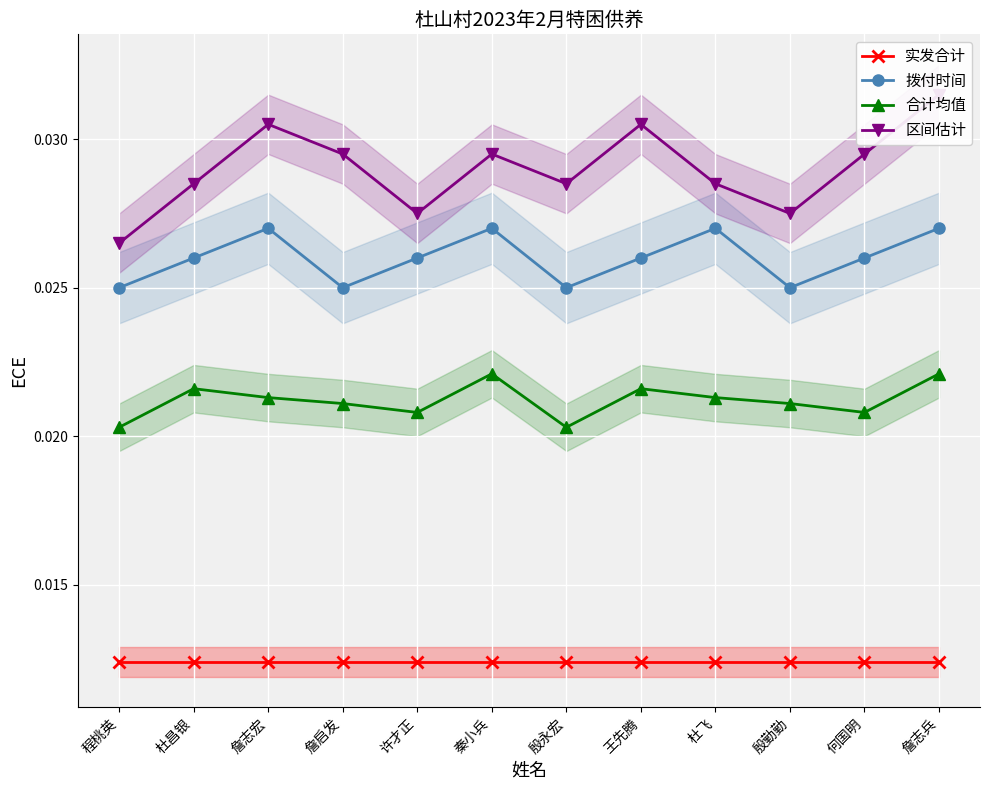

The 区间估计 series shows 0.0 at 程桃英. True or false?

False